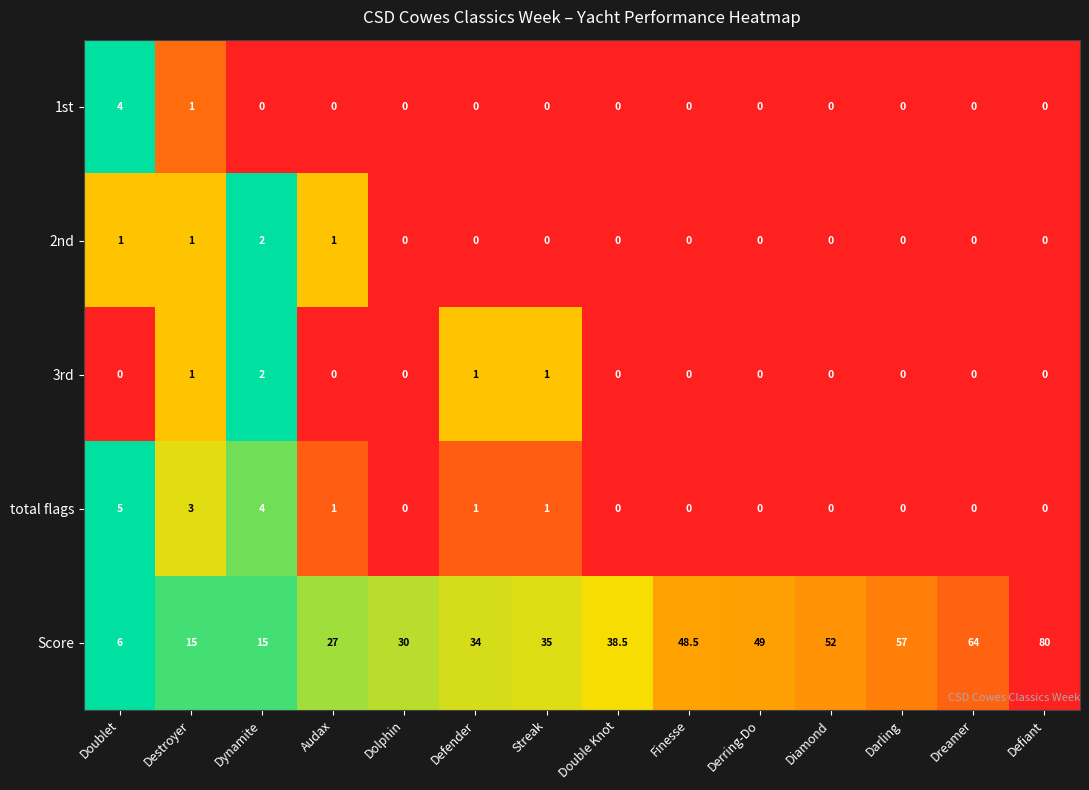

What is the difference between the highest and lowest values at Doublet?

6.0